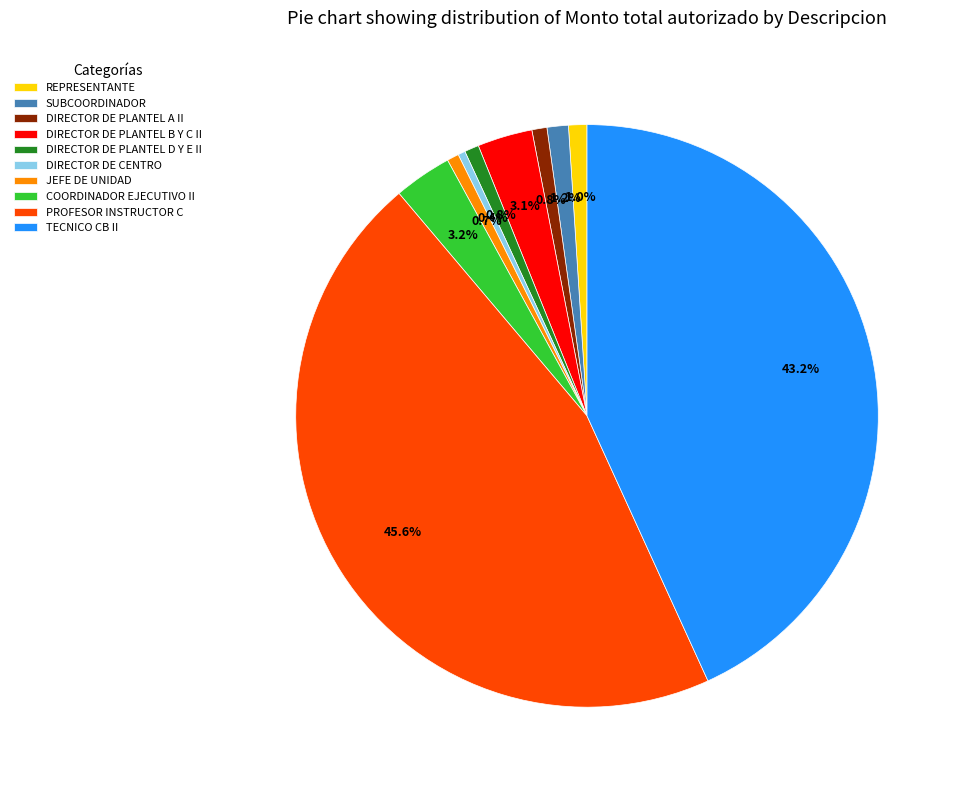

Is REPRESENTANTE the majority of the pie?

No